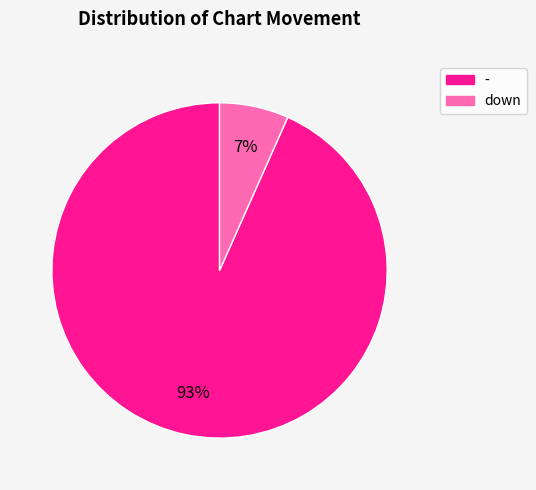

To the nearest percent, what portion does - represent?

93%